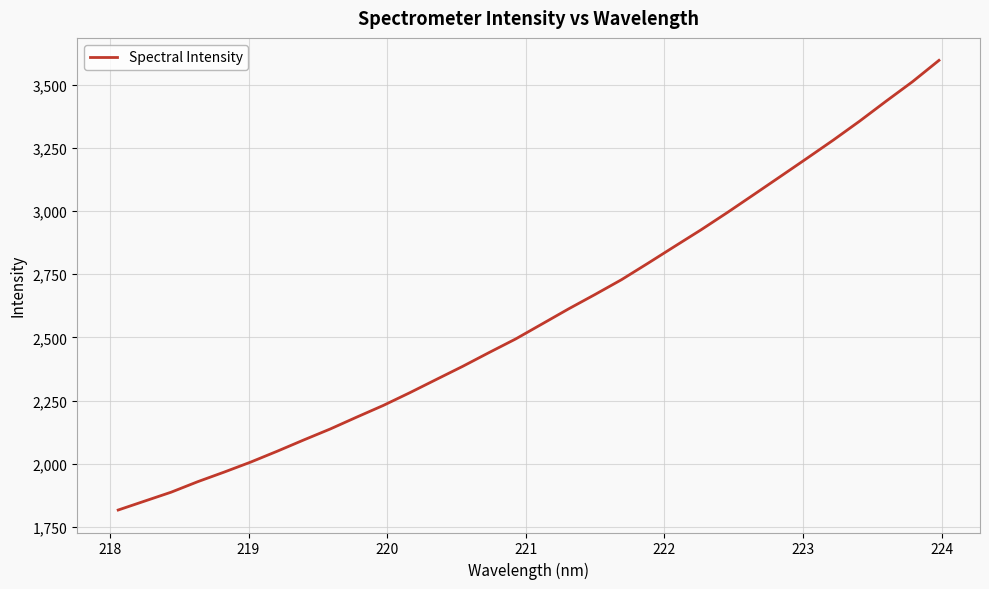

What is the minimum value shown in the chart?

1817.1